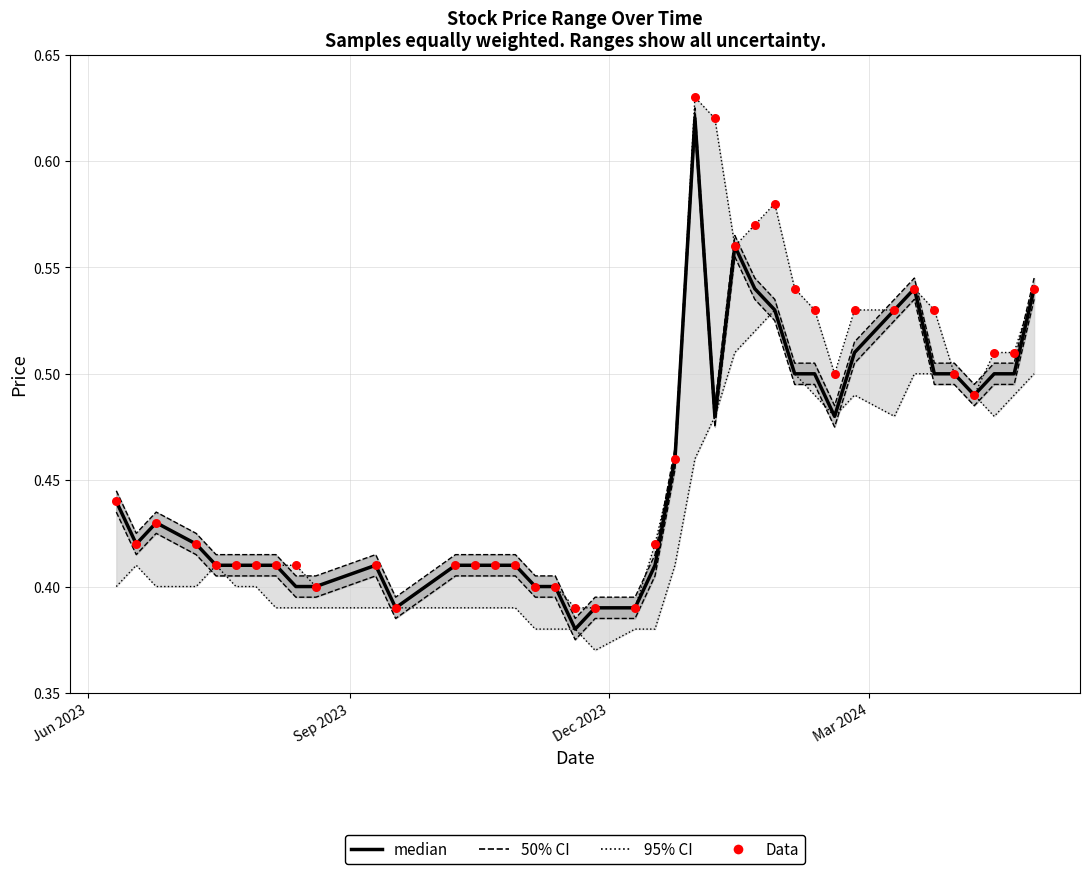

Is the value of median at 23 greater than the value of Data at 25?

Yes